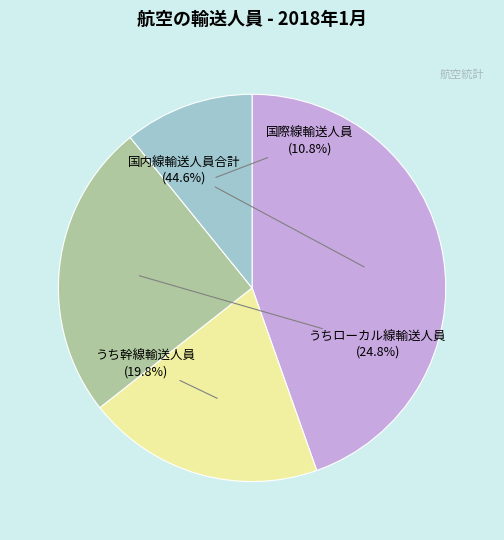

Which category has the smallest portion of the pie?

国際線輸送人員